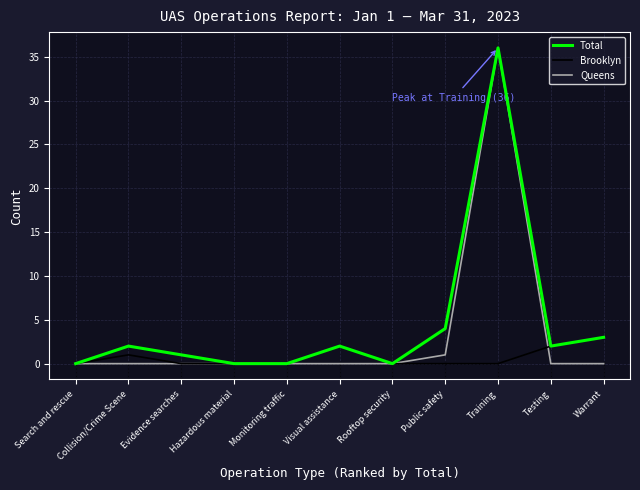

What are all the series names shown in the legend?

Total, Brooklyn, Queens